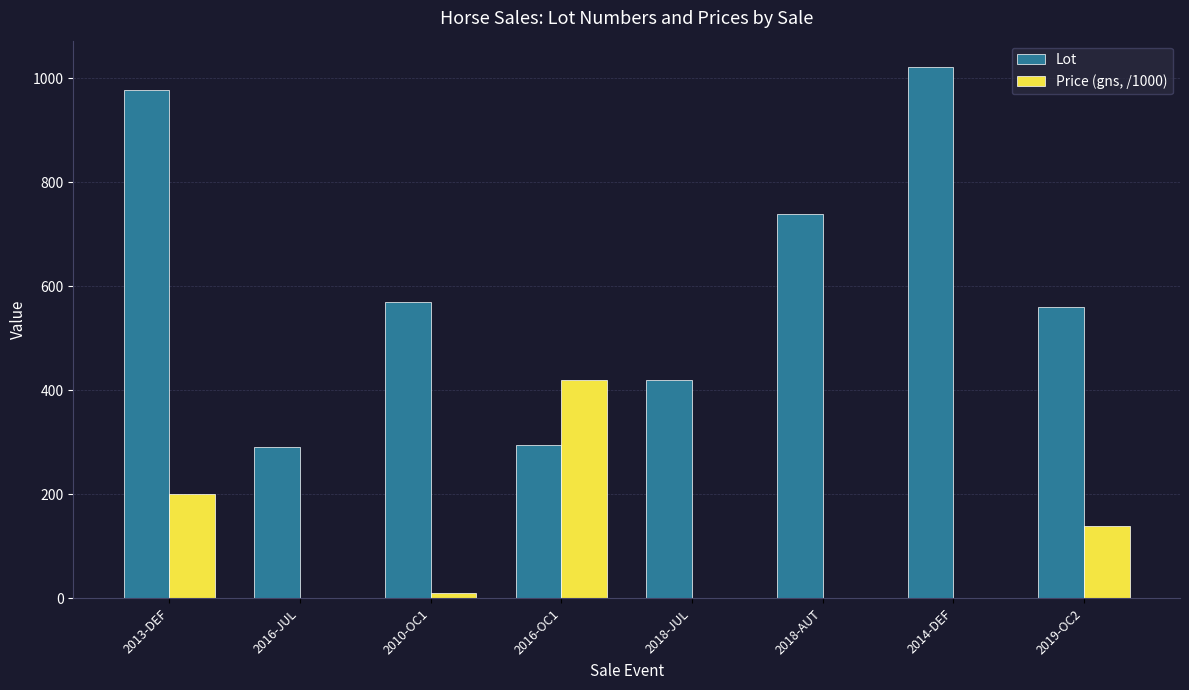

True or false: Lot has a value of 1003.3 at 2018-AUT.

False